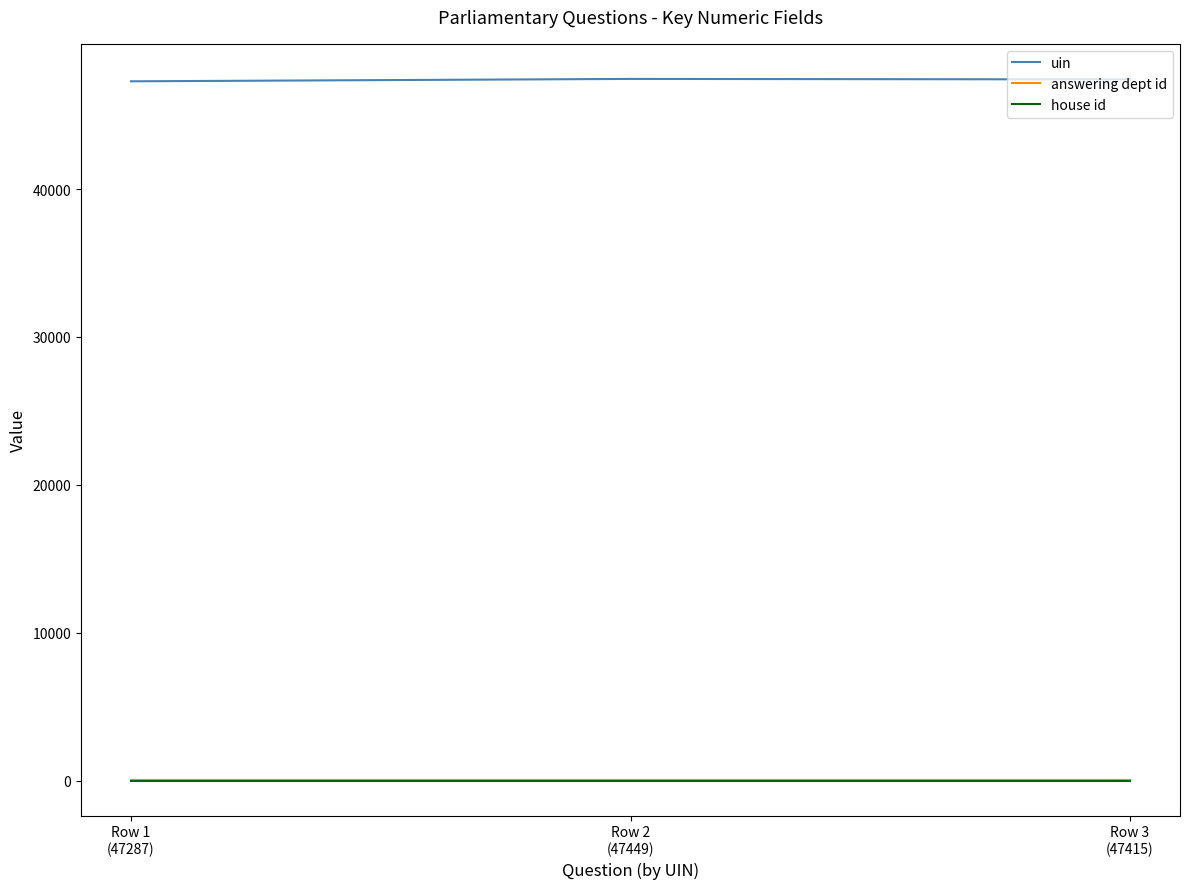

What are all the series names shown in the legend?

uin, answering dept id, house id